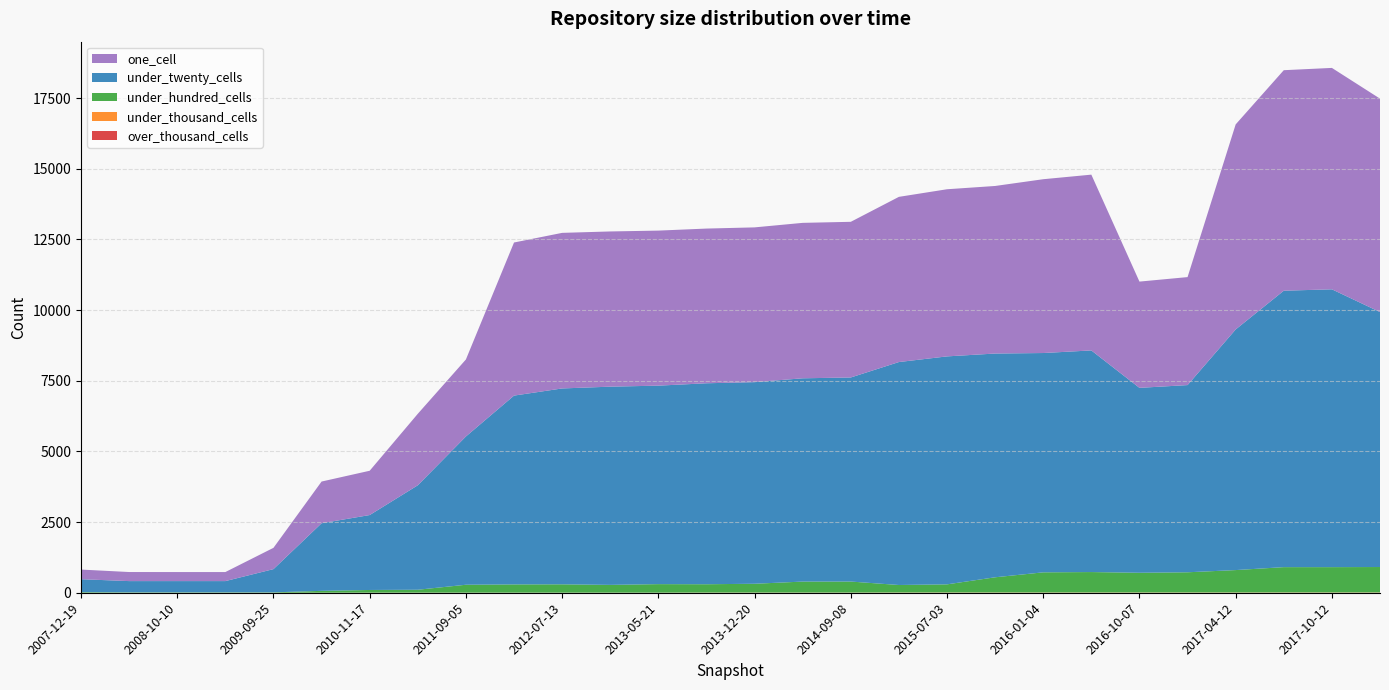

Reading left to right, list all the values displayed in this chart.

one_cell: 2007-12-19=341	2008-04-01=321	2008-10-10=320	2009-04-06=320	2009-09-25=753	2010-04-01=1475	2010-11-17=1567	2011-06-10=2529	2011-09-05=2724	2012-01-18=5416	2012-07-13=5504	2012-12-11=5491	2013-05-21=5485	2013-09-10=5473	2013-12-20=5475	2014-03-28=5499	2014-09-08=5507	2015-01-19=5844	2015-07-03=5913	2015-10-01=5928	2016-01-04=6149	2016-07-04=6219	2016-10-07=3759	2016-12-27=3820	2017-04-12=7254	2017-07-24=7801	2017-10-12=7833	2017-12-22=7550
under_twenty_cells: 2007-12-19=458	2008-04-01=398	2008-10-10=398	2009-04-06=398	2009-09-25=822	2010-04-01=2392	2010-11-17=2651	2011-06-10=3696	2011-09-05=5246	2012-01-18=6680	2012-07-13=6930	2012-12-11=7013	2013-05-21=7022	2013-09-10=7110	2013-12-20=7133	2014-03-28=7192	2014-09-08=7220	2015-01-19=7888	2015-07-03=8065	2015-10-01=7916	2016-01-04=7759	2016-07-04=7841	2016-10-07=6542	2016-12-27=6623	2017-04-12=8513	2017-07-24=9780	2017-10-12=9829	2017-12-22=9021
under_hundred_cells: 2007-12-19=21	2008-04-01=14	2008-10-10=14	2009-04-06=14	2009-09-25=14	2010-04-01=66	2010-11-17=95	2011-06-10=103	2011-09-05=280	2012-01-18=292	2012-07-13=295	2012-12-11=275	2013-05-21=302	2013-09-10=295	2013-12-20=312	2014-03-28=389	2014-09-08=390	2015-01-19=266	2015-07-03=288	2015-10-01=538	2016-01-04=713	2016-07-04=723	2016-10-07=698	2016-12-27=715	2017-04-12=793	2017-07-24=896	2017-10-12=896	2017-12-22=900
under_thousand_cells: 2007-12-19=0	2008-04-01=0	2008-10-10=0	2009-04-06=0	2009-09-25=0	2010-04-01=1	2010-11-17=3	2011-06-10=3	2011-09-05=3	2012-01-18=3	2012-07-13=3	2012-12-11=3	2013-05-21=3	2013-09-10=6	2013-12-20=6	2014-03-28=6	2014-09-08=6	2015-01-19=8	2015-07-03=9	2015-10-01=9	2016-01-04=9	2016-07-04=9	2016-10-07=9	2016-12-27=9	2017-04-12=9	2017-07-24=9	2017-10-12=9	2017-12-22=9
over_thousand_cells: 2007-12-19=0	2008-04-01=0	2008-10-10=0	2009-04-06=0	2009-09-25=0	2010-04-01=0	2010-11-17=0	2011-06-10=0	2011-09-05=0	2012-01-18=0	2012-07-13=0	2012-12-11=0	2013-05-21=0	2013-09-10=0	2013-12-20=0	2014-03-28=0	2014-09-08=0	2015-01-19=0	2015-07-03=0	2015-10-01=0	2016-01-04=0	2016-07-04=0	2016-10-07=0	2016-12-27=0	2017-04-12=0	2017-07-24=1	2017-10-12=1	2017-12-22=1